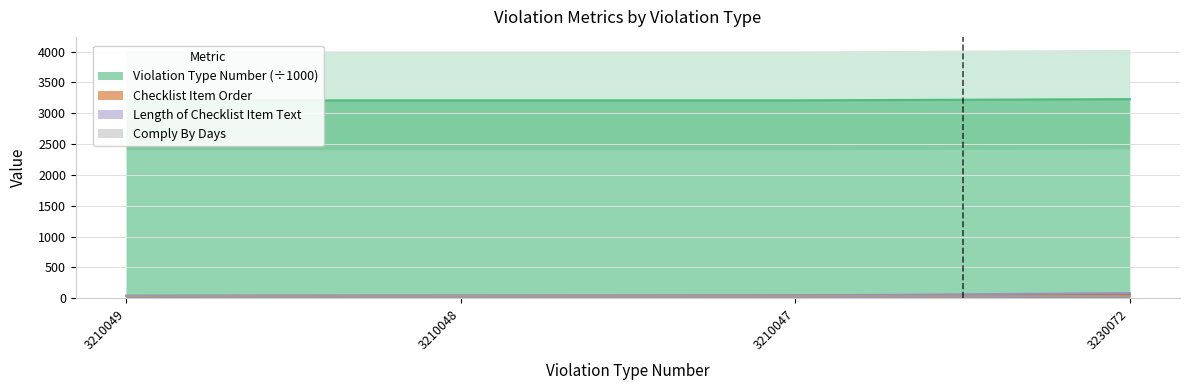

At which category is the sum across all series the highest?

3230072